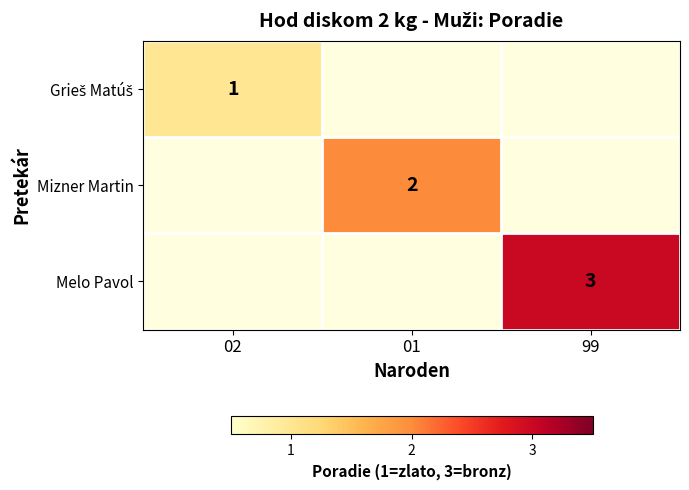

At how many categories does at least one series exceed 2?

1